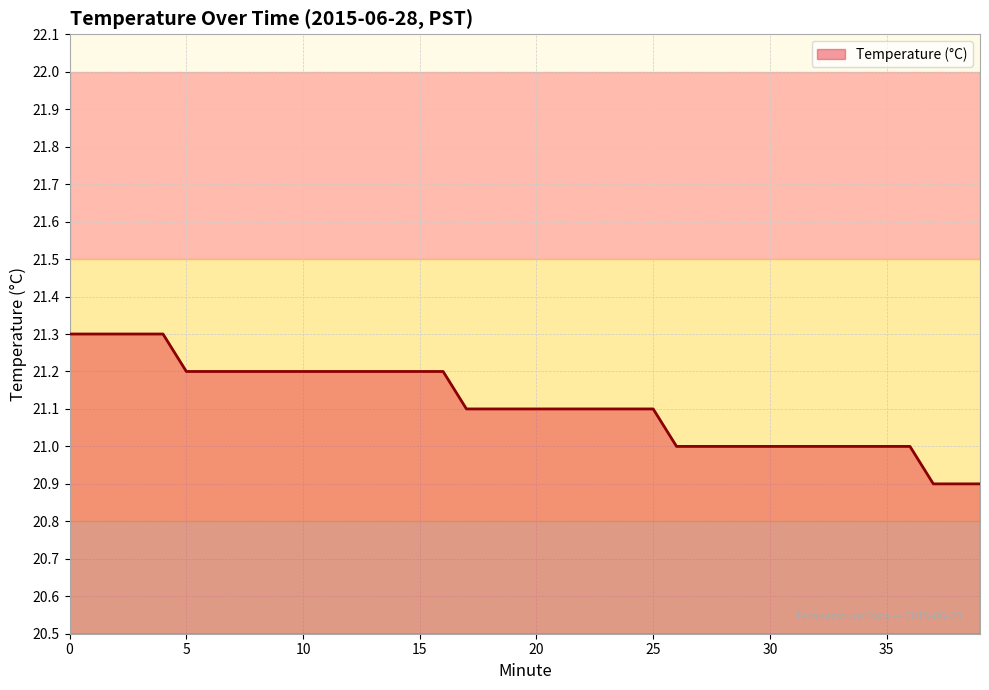

Count the number of categories in the chart.

40